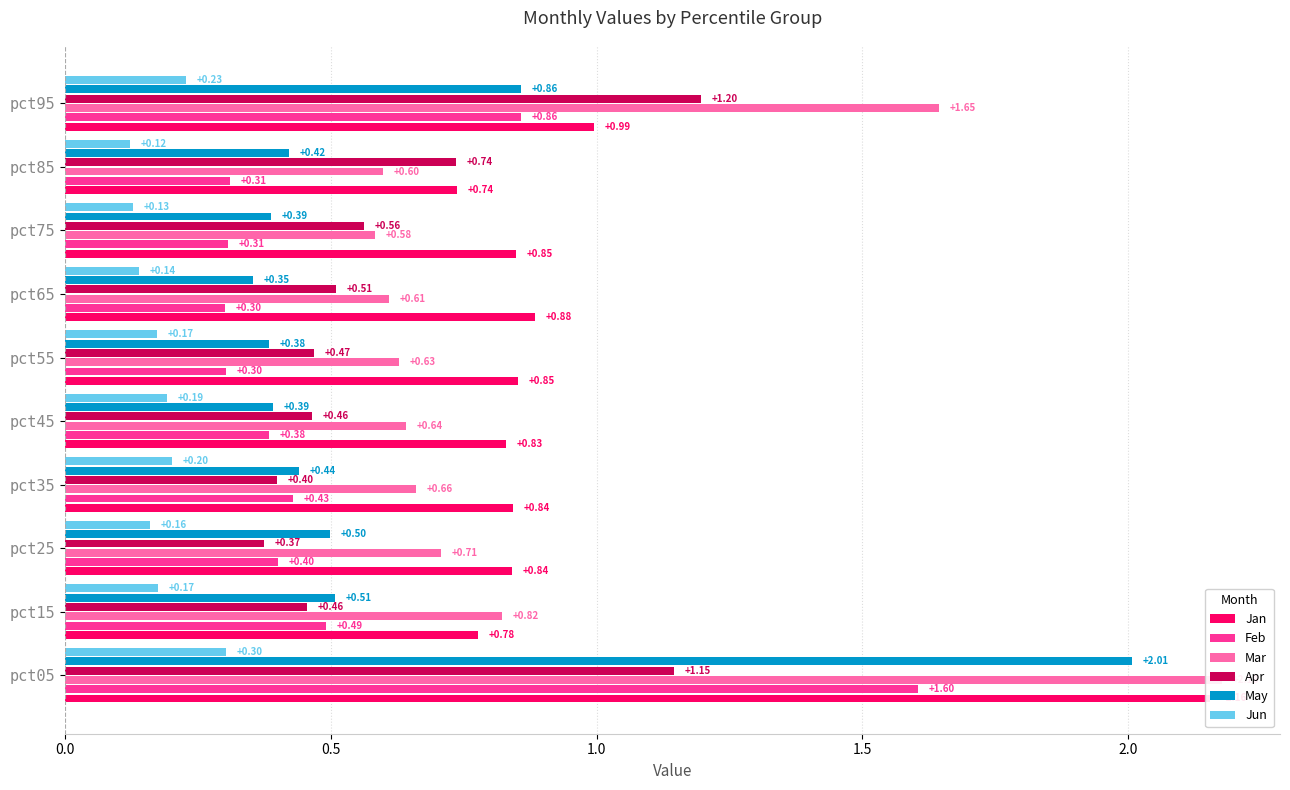

List the series in order of their peak value, highest first.

Mar, Jan, May, Feb, Apr, Jun